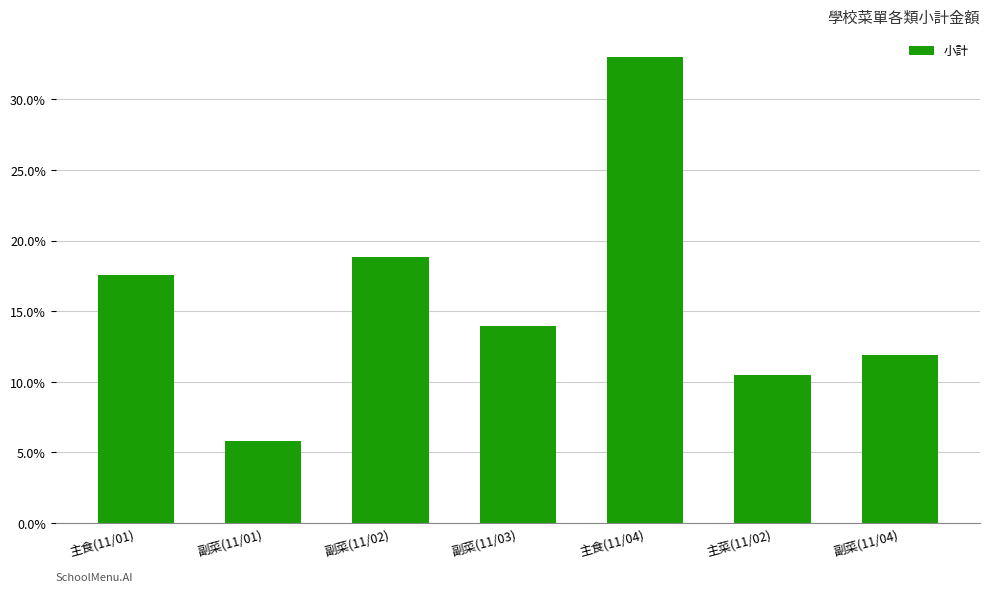

What is the label of the 3rd bar from the left?

副菜(11/02)